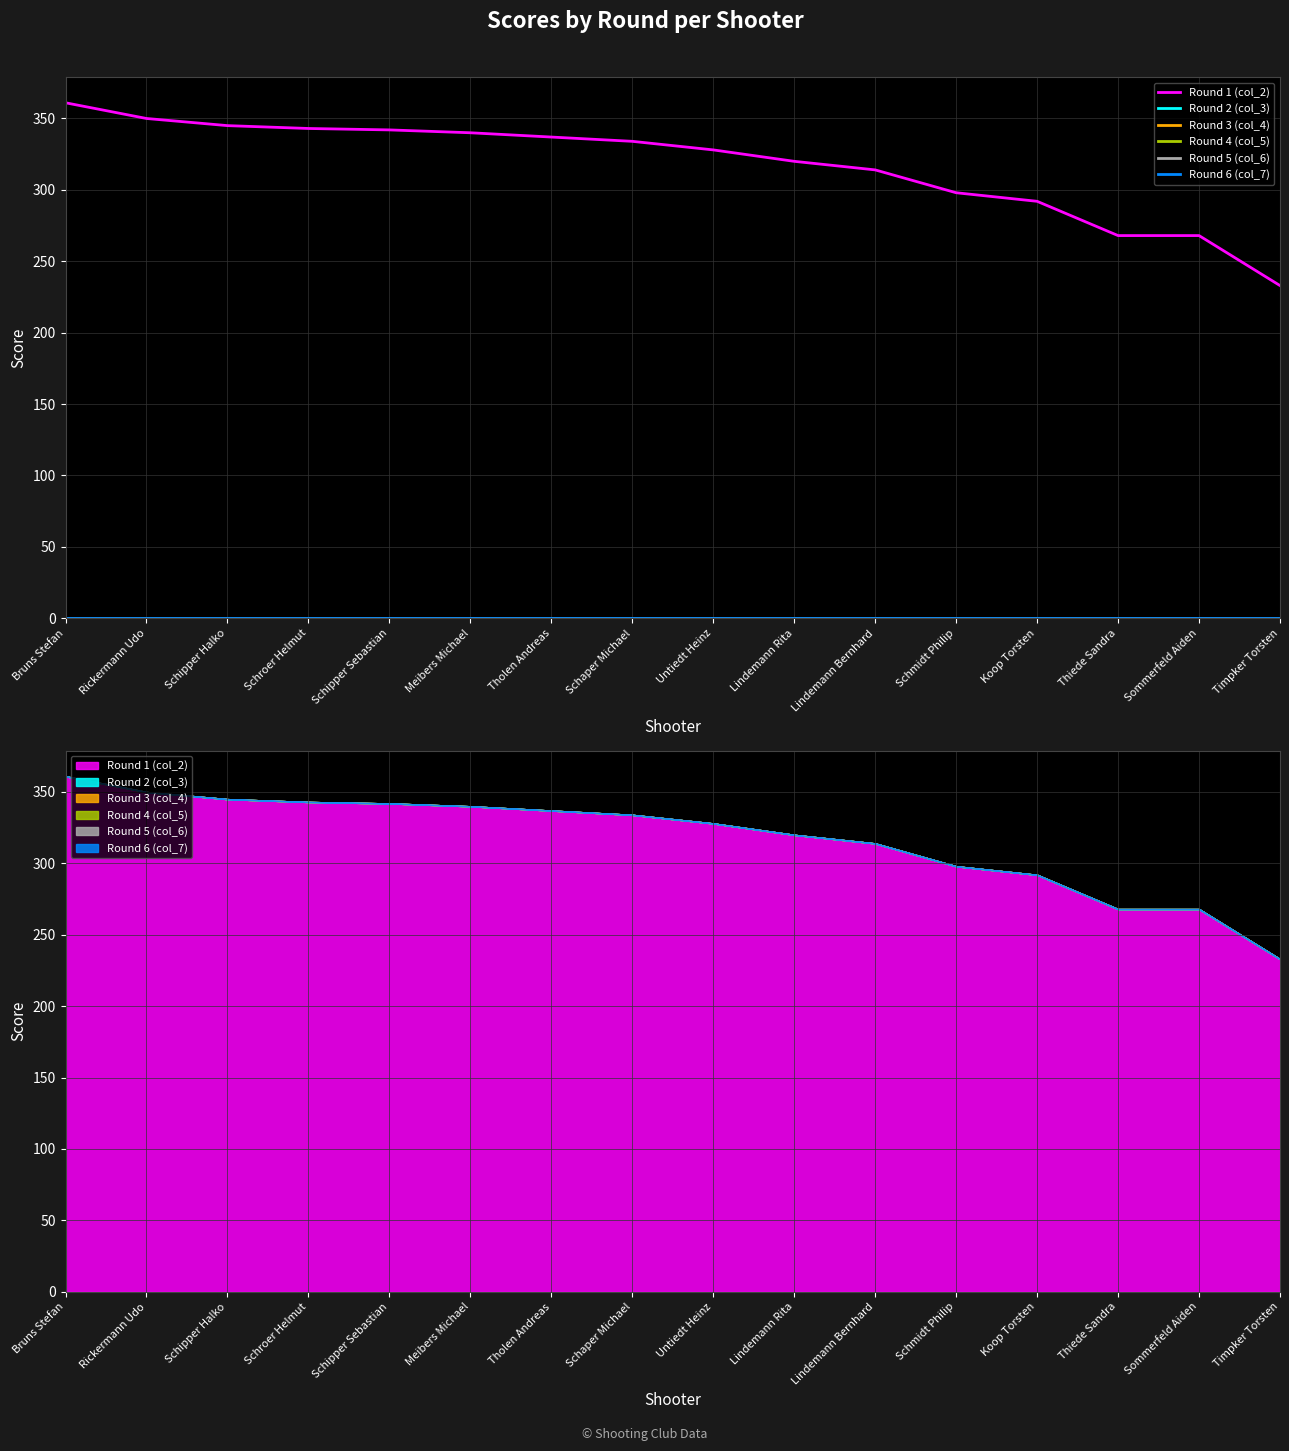

How many lines are shown in the chart?

6